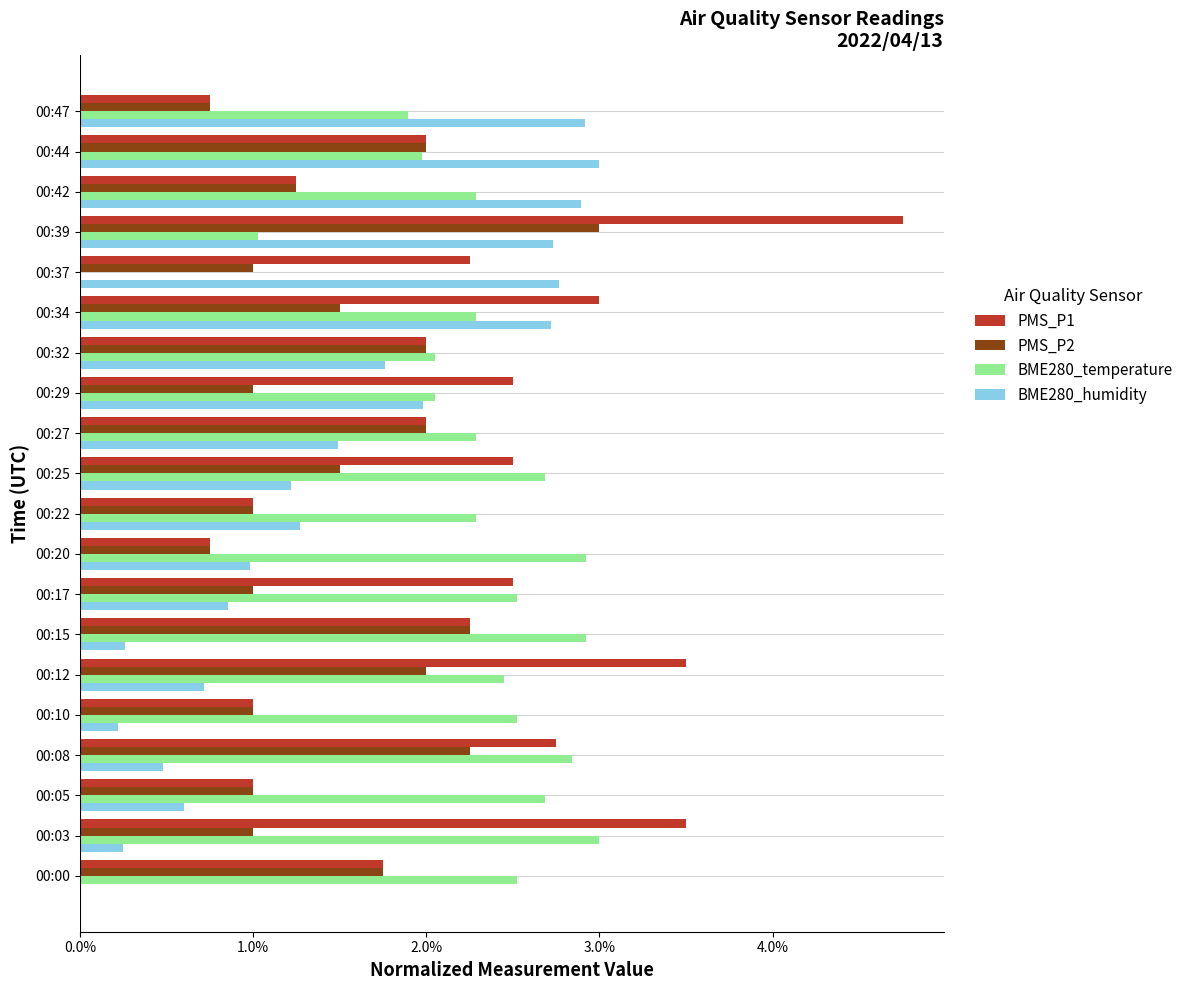

Count the BME280_temperature values in the range 0 to 1.

20